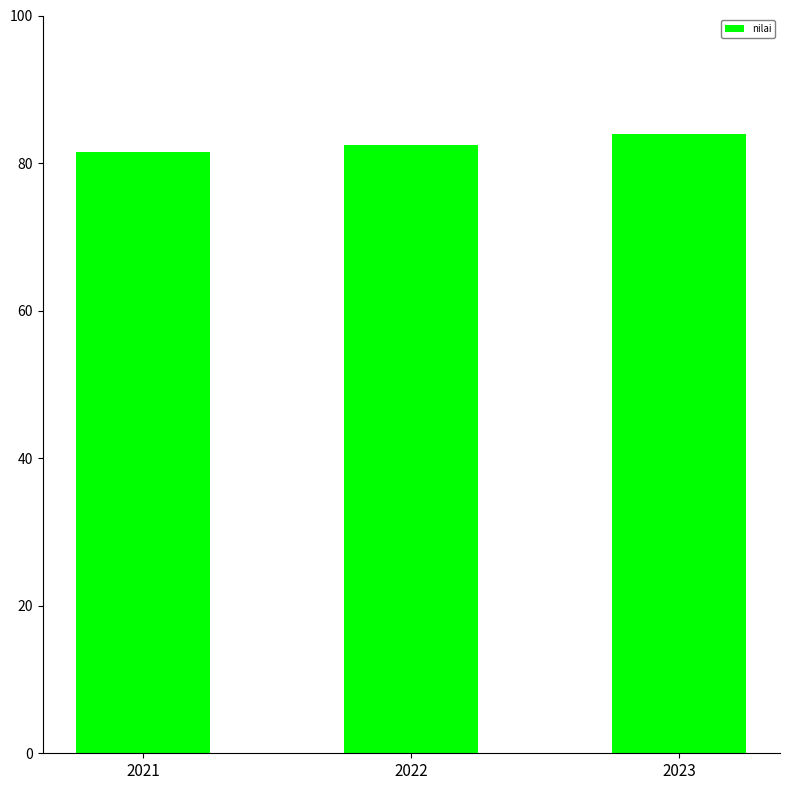

What is the sum of all values?

247.9